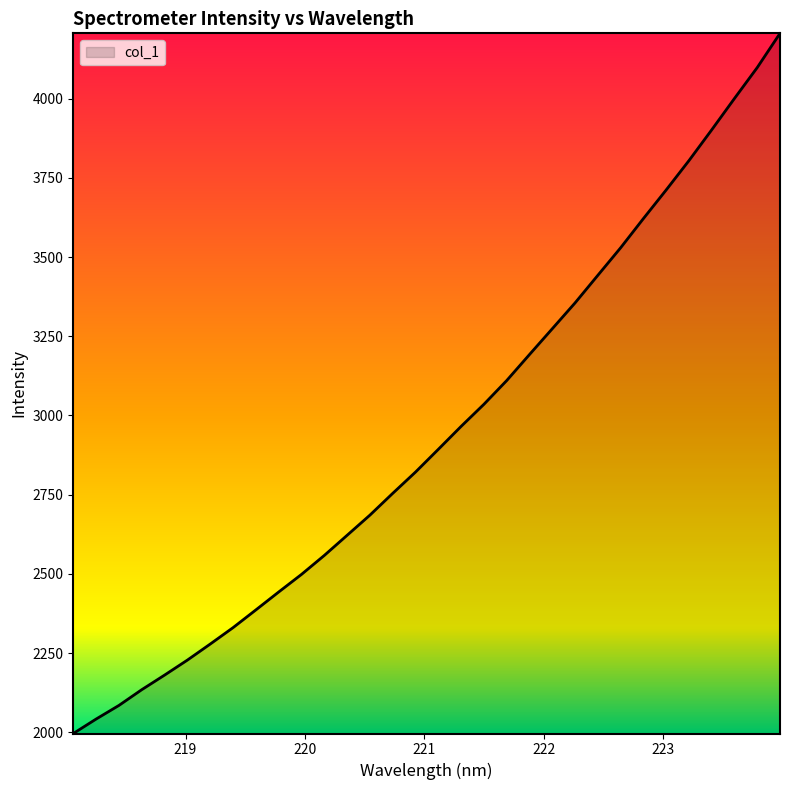

What is the smallest value displayed?

1996.0